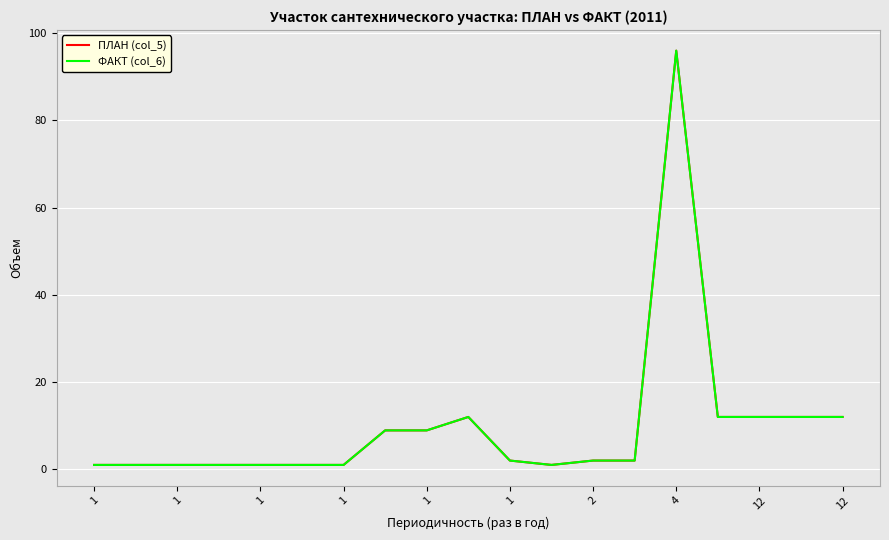

What is the value of the ПЛАН (col_5) point at the 19th from the left?

12.0